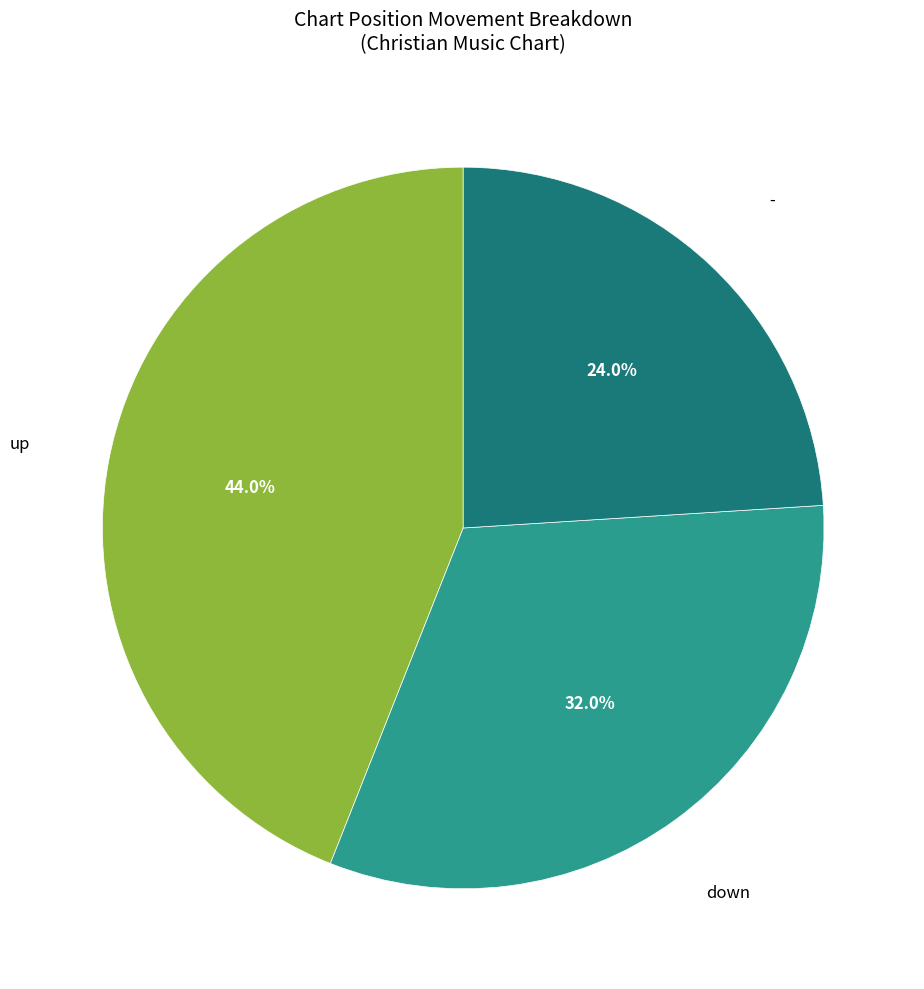

Is there any slice that represents more than half of the pie?

No